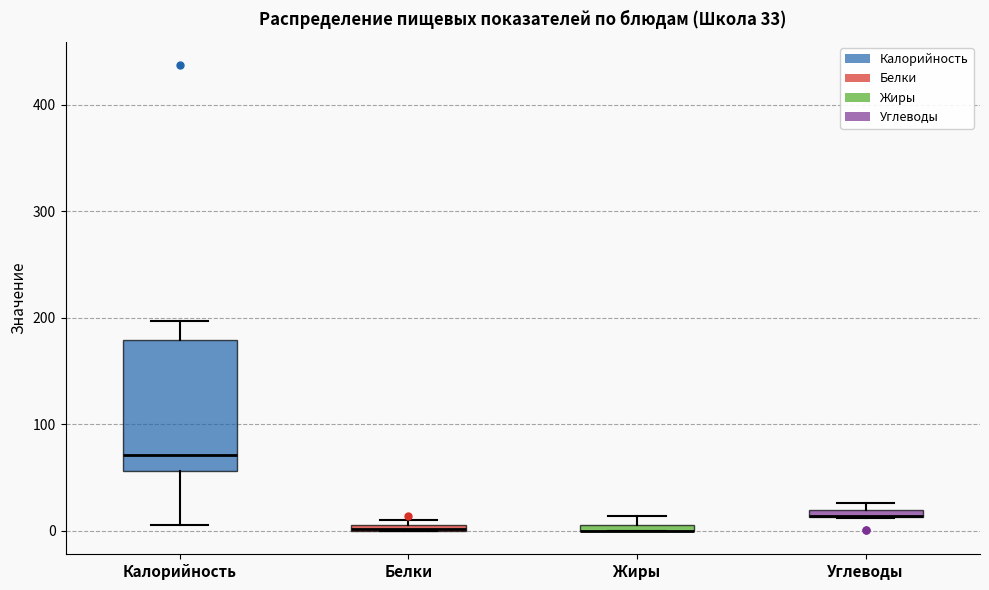

Comparing the boxes themselves (not the whiskers), which one is the tallest?

Калорийность